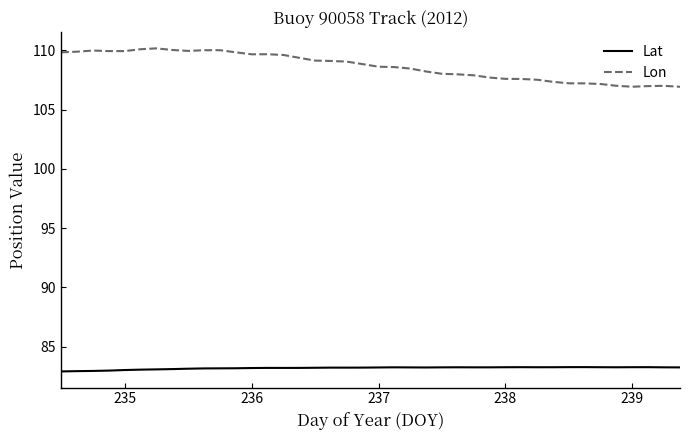

Which series has the largest total across all categories?

Lon